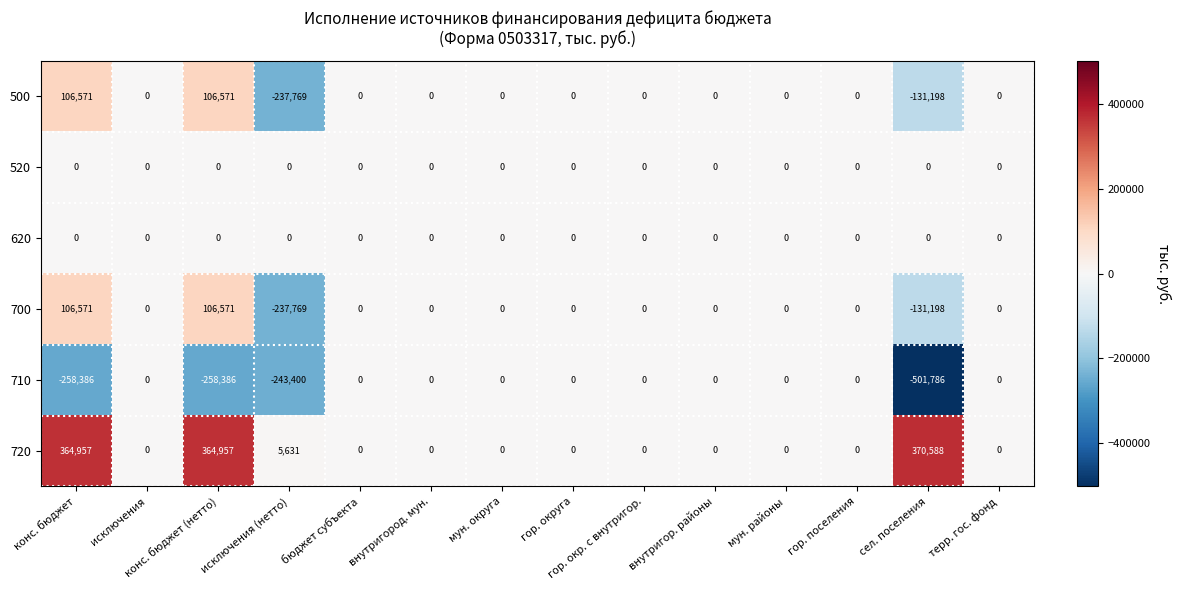

What is the smallest value displayed?

-501786